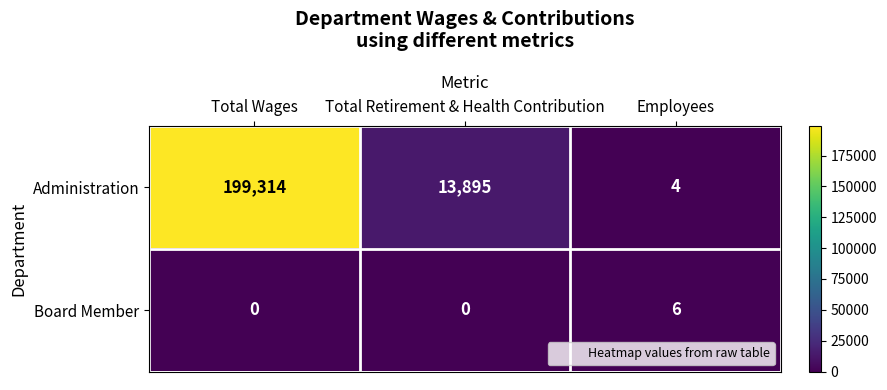

What is the spread (max minus min) of values at Total Retirement & Health Contribution?

13895